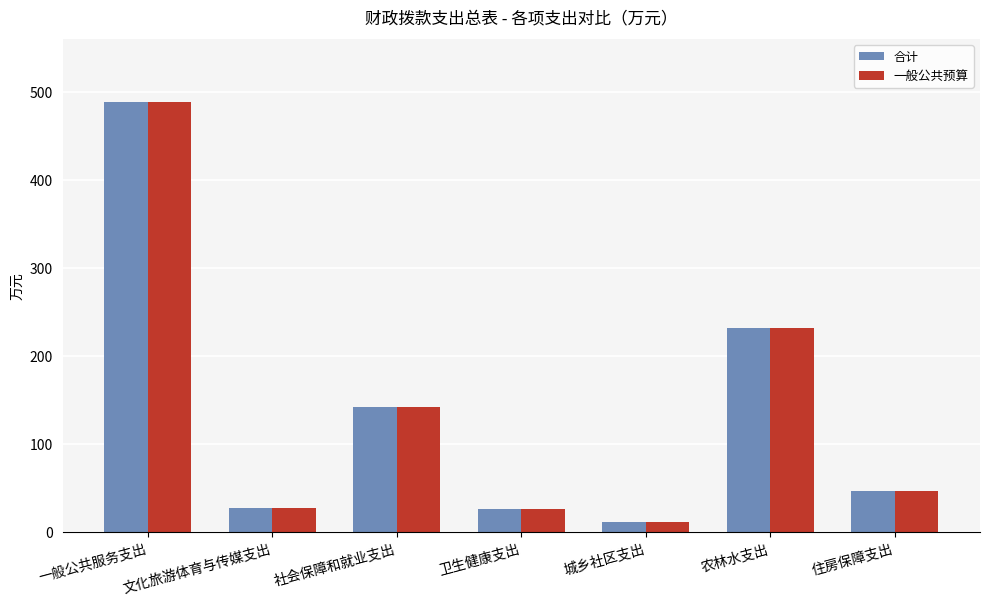

How many values in the 一般公共预算 series are below 47?

3